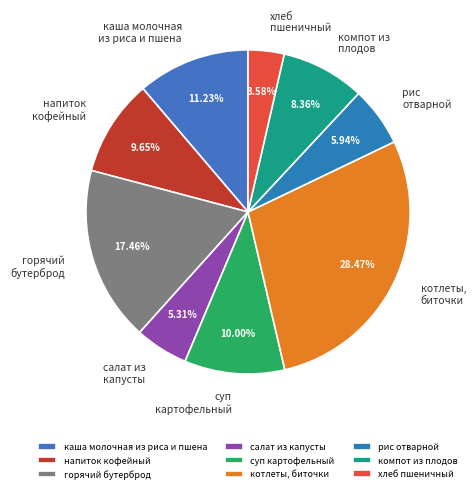

Count the number of slices in the pie.

9